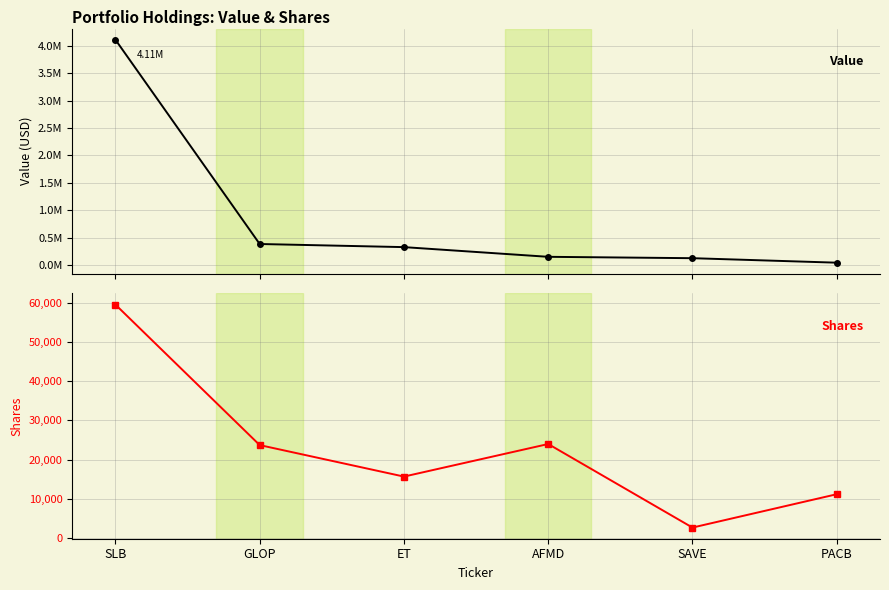

The Shares or principal amount series shows 18384 at PACB. True or false?

False